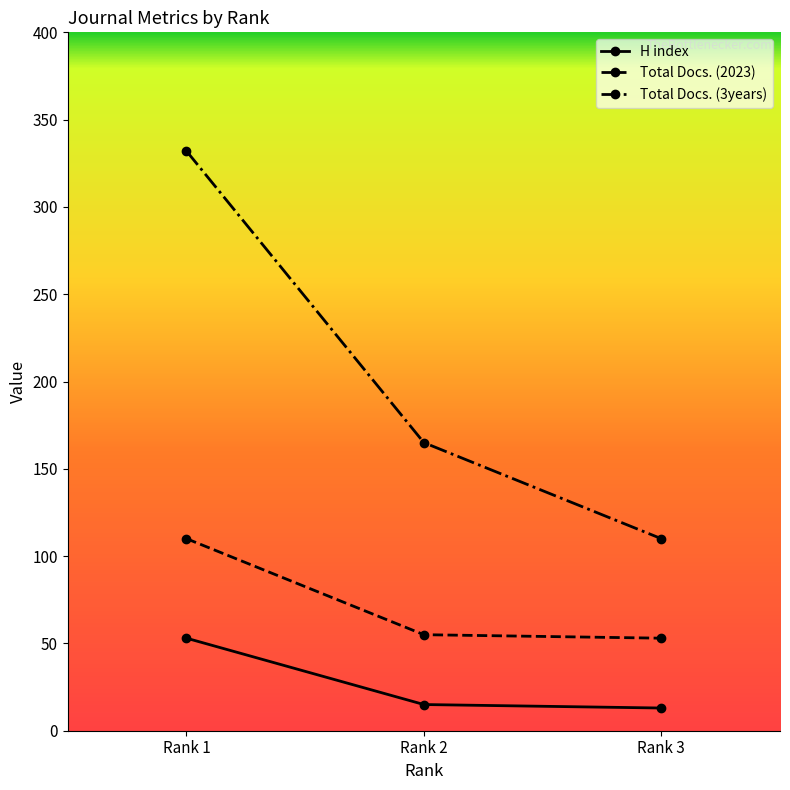

Which category has the highest value in the H index series?

Rank 1